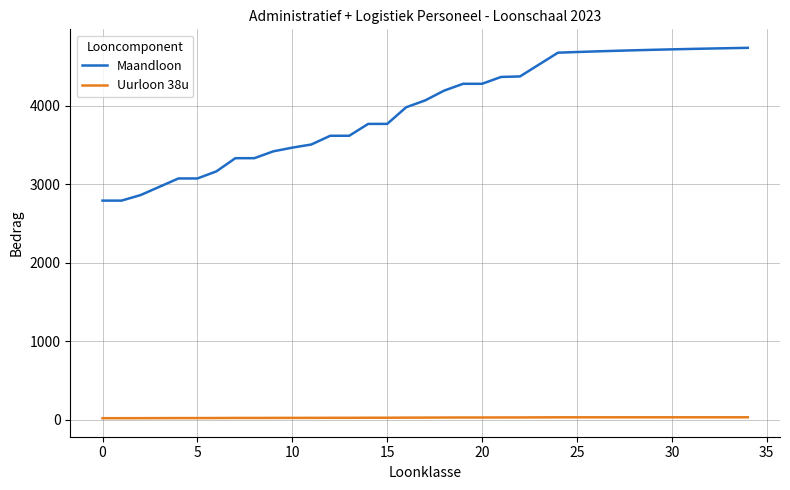

List the series in order of their peak value, lowest first.

Uurloon 38u, Maandloon